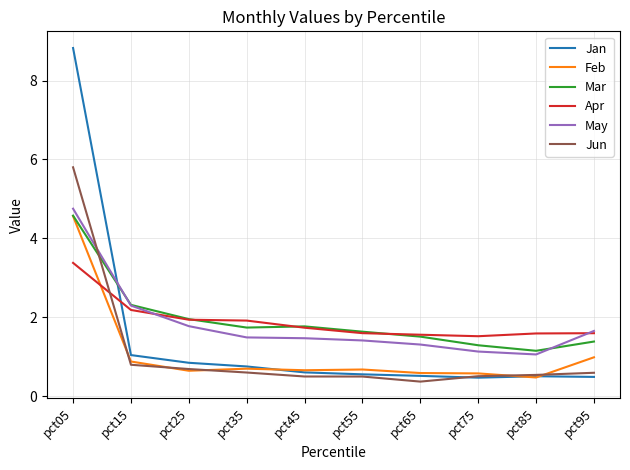

True or false: May and Feb intersect in this chart.

False